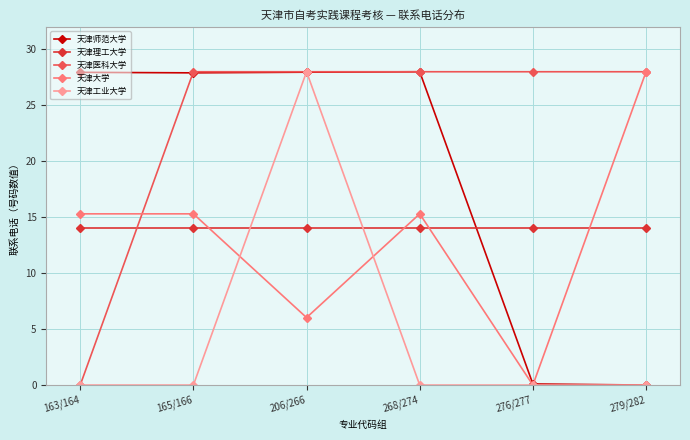

What is the difference between the highest and lowest values at 276/277?

28.0